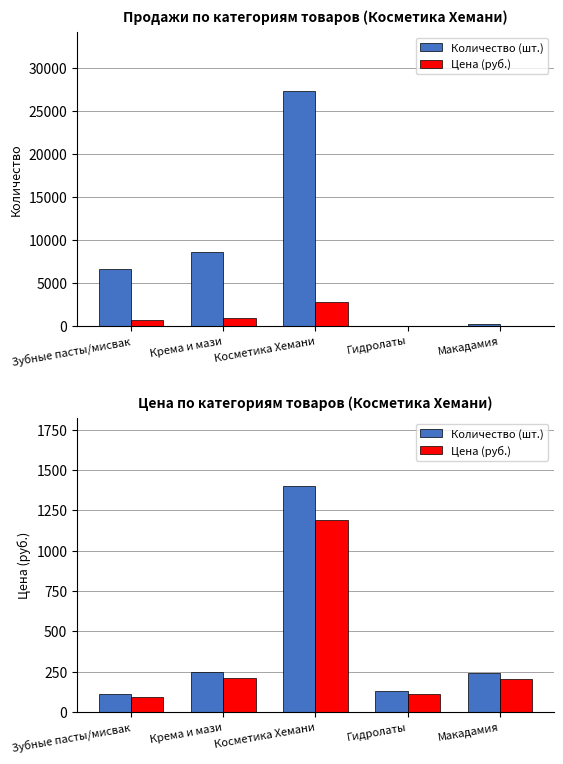

What is the value of the Цена (руб.) bar at the 1st from the left?

93.5